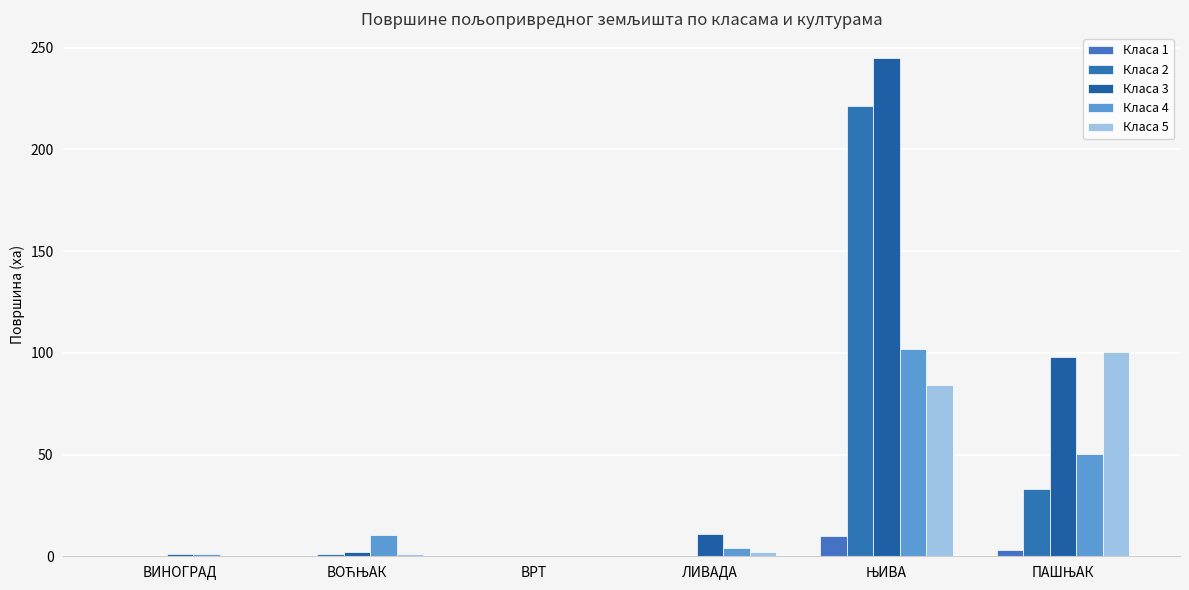

At which label does Класа 5 first exceed 1?

ВОЋЊАК